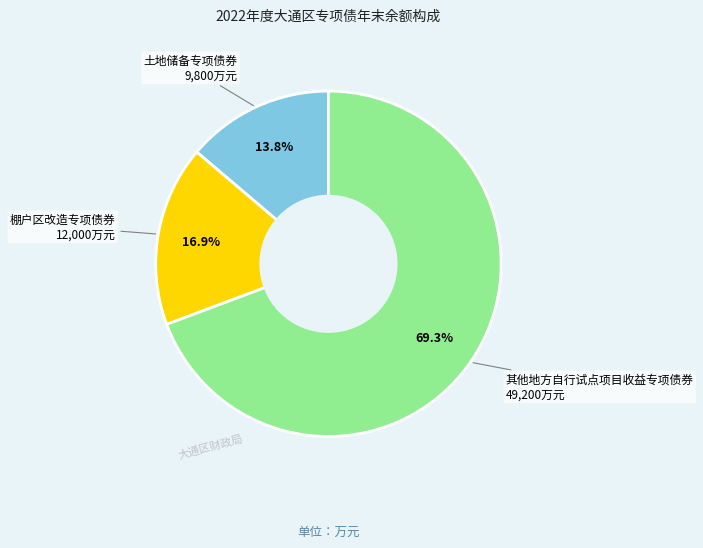

Is it true that 土地储备专项债券 is 21% of the pie?

False